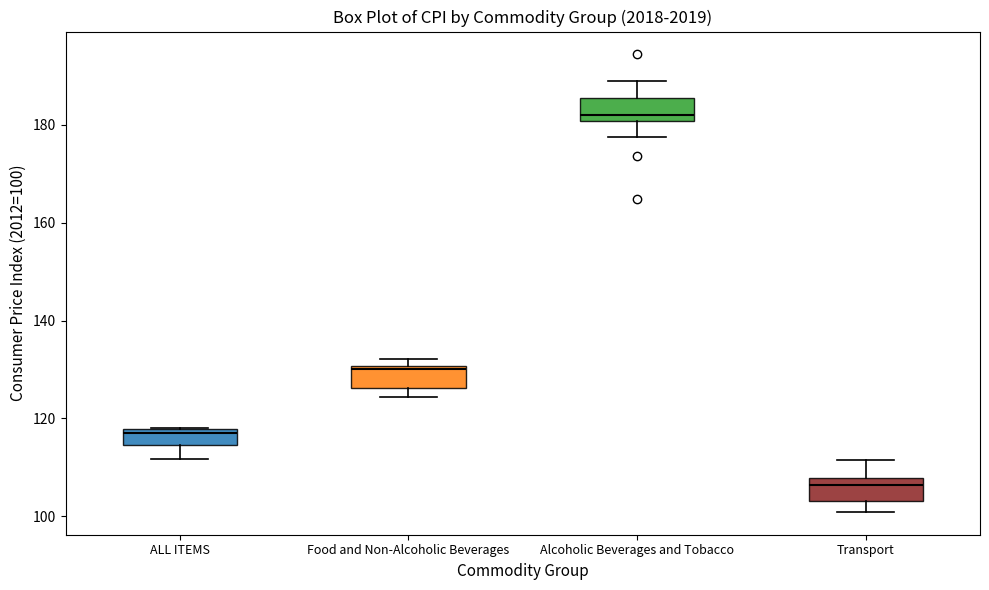

Where is the lower edge of the box for Alcoholic Beverages and Tobacco on the y-axis? The values are not printed on the chart, so give them approximately, as read against the axis.

180